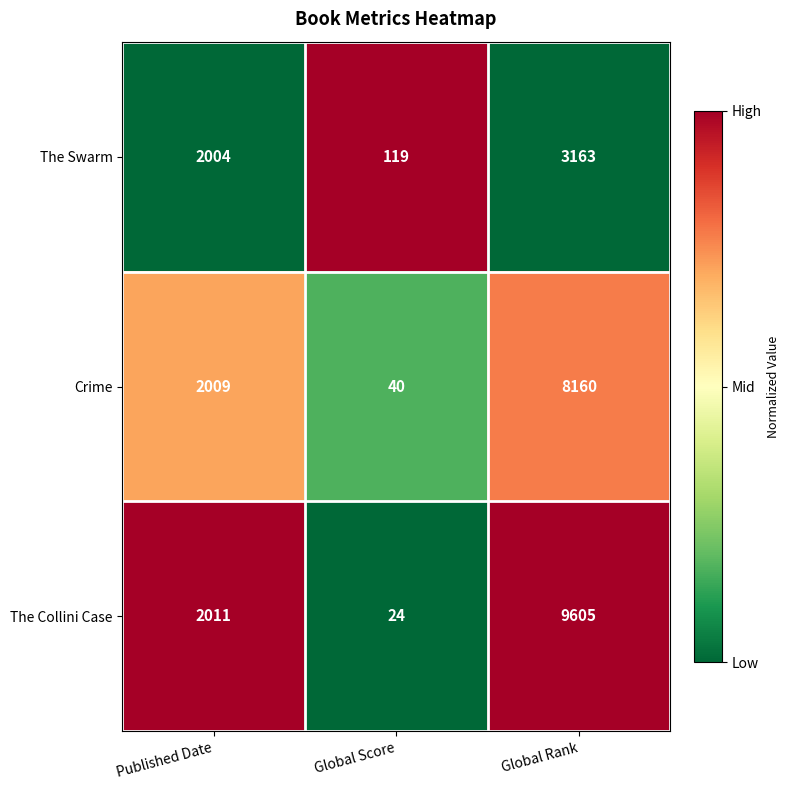

Reading right to left, what are all the values shown in this chart?

The Swarm: 3163	119	2004
Crime: 8160	40	2009
The Collini Case: 9605	24	2011